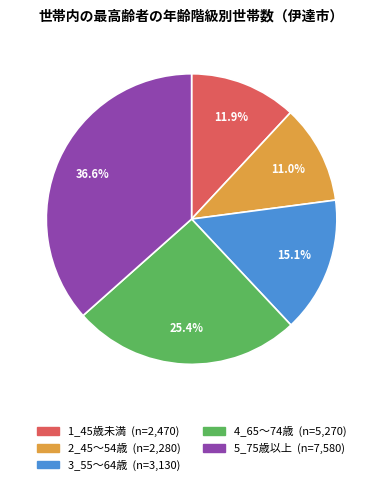

Approximately how many times larger is the value at 5_75歳以上 compared to 2_45～54歳?

3.3